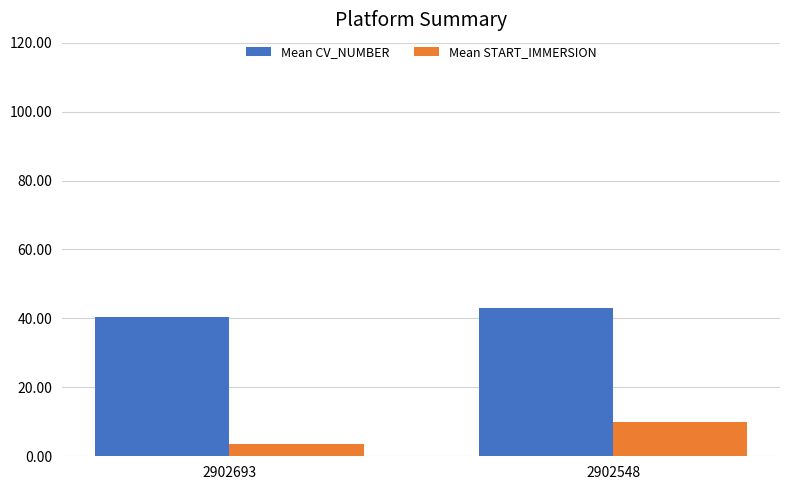

Count the number of data series in this chart.

2